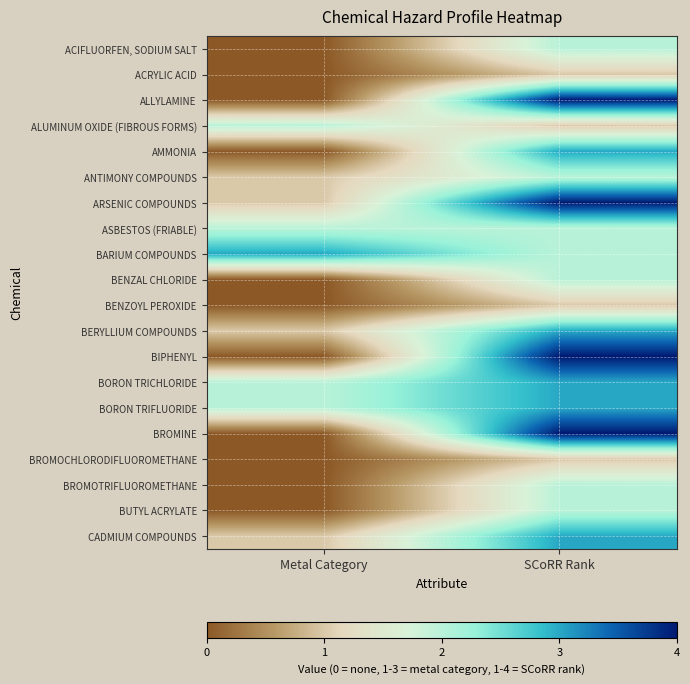

Reading right to left, extract all data points from this chart.

ACIFLUORFEN, SODIUM SALT: SCoRR Rank=2	Metal Category=0
ACRYLIC ACID: SCoRR Rank=1	Metal Category=0
ALLYLAMINE: SCoRR Rank=4	Metal Category=0
ALUMINUM OXIDE (FIBROUS FORMS): SCoRR Rank=1	Metal Category=2
AMMONIA: SCoRR Rank=3	Metal Category=0
ANTIMONY COMPOUNDS: SCoRR Rank=2	Metal Category=1
ARSENIC COMPOUNDS: SCoRR Rank=4	Metal Category=1
ASBESTOS (FRIABLE): SCoRR Rank=2	Metal Category=2
BARIUM COMPOUNDS: SCoRR Rank=2	Metal Category=3
BENZAL CHLORIDE: SCoRR Rank=2	Metal Category=0
BENZOYL PEROXIDE: SCoRR Rank=1	Metal Category=0
BERYLLIUM COMPOUNDS: SCoRR Rank=3	Metal Category=1
BIPHENYL: SCoRR Rank=4	Metal Category=0
BORON TRICHLORIDE: SCoRR Rank=3	Metal Category=2
BORON TRIFLUORIDE: SCoRR Rank=3	Metal Category=2
BROMINE: SCoRR Rank=4	Metal Category=0
BROMOCHLORODIFLUOROMETHANE: SCoRR Rank=1	Metal Category=0
BROMOTRIFLUOROMETHANE: SCoRR Rank=2	Metal Category=0
BUTYL ACRYLATE: SCoRR Rank=2	Metal Category=0
CADMIUM COMPOUNDS: SCoRR Rank=3	Metal Category=1